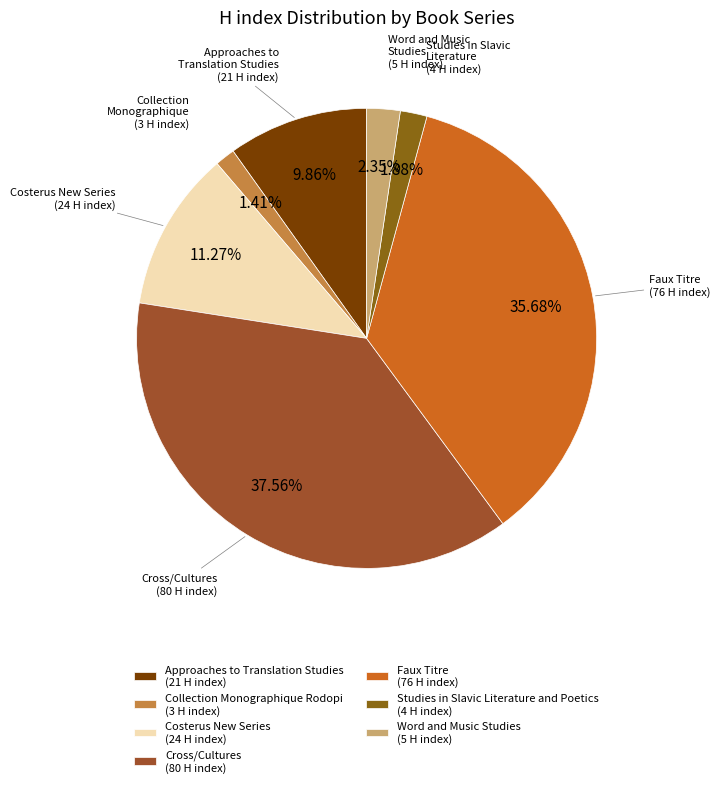

What is the change in value from Approaches to Translation Studies to Word and Music Studies?

-16